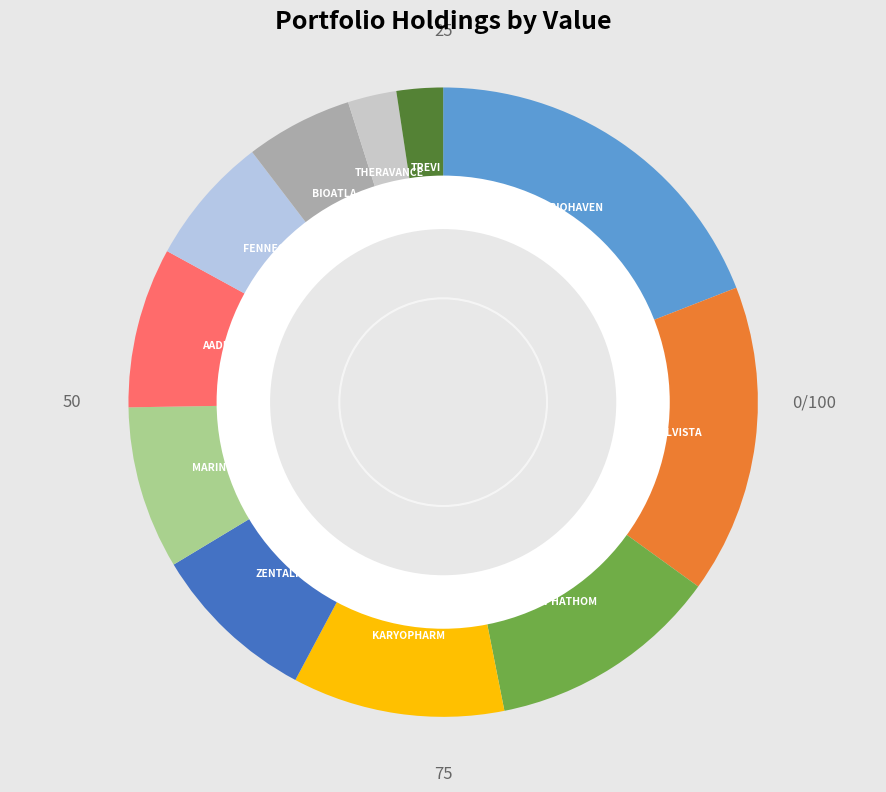

Count the number of slices in the pie.

11